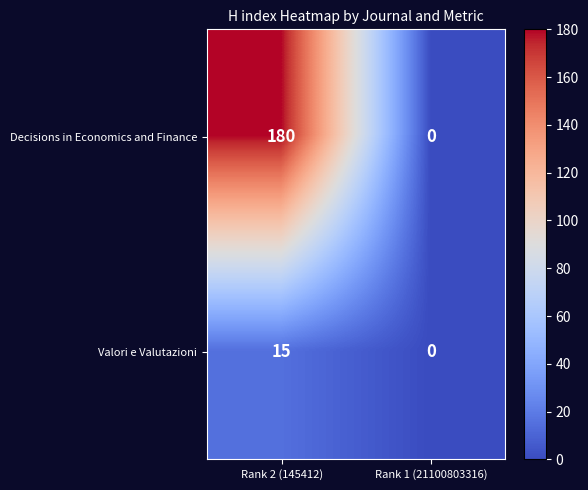

At how many categories does at least one series exceed 130?

1